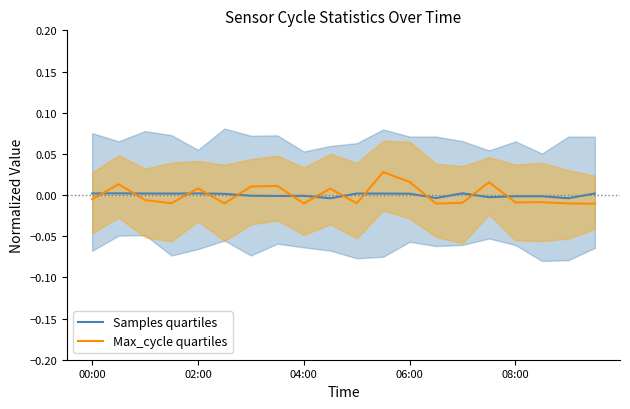

Is the value of Max_cycle quartiles at 14 greater than the value of Samples quartiles at 6?

No